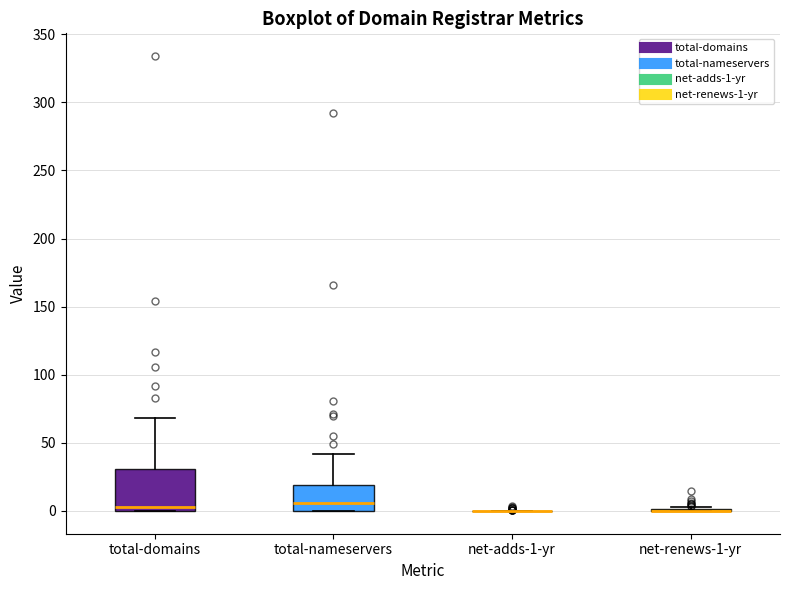

Comparing the boxes themselves (not the whiskers), which one is the tallest?

total-domains